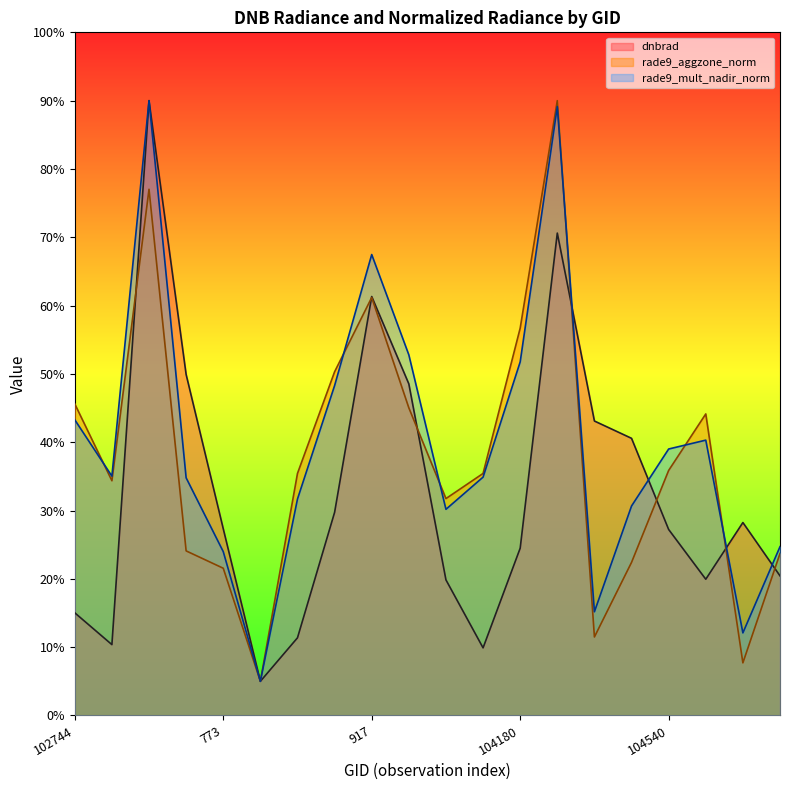

At 1853, list the series in order from smallest to largest.

dnbrad, rade9_aggzone_norm, rade9_mult_nadir_norm